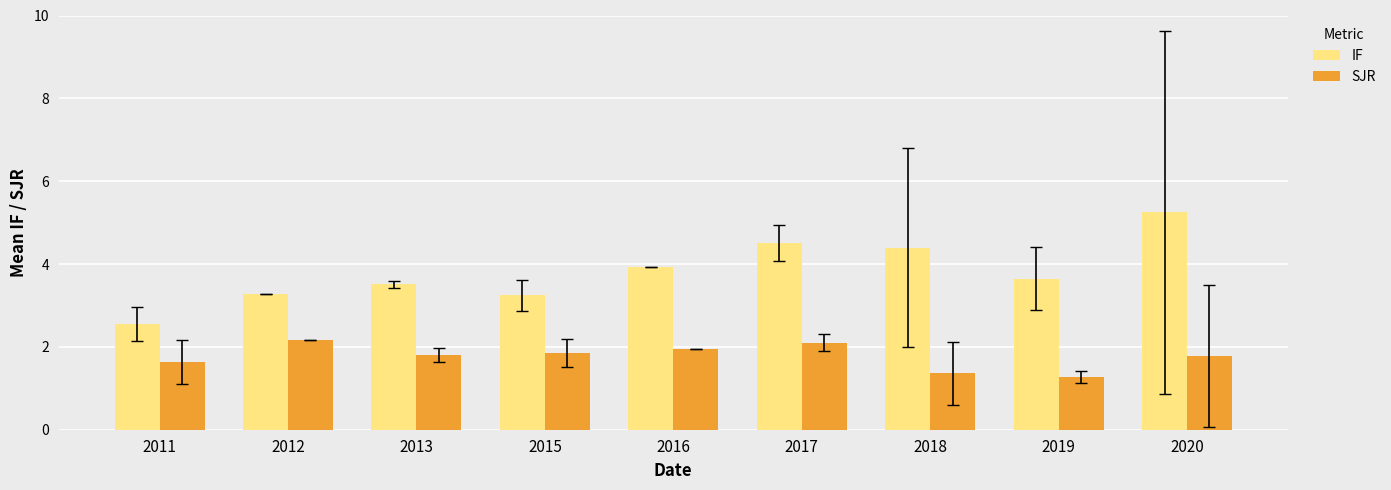

Rank the series by their average value, from highest to lowest.

IF, SJR